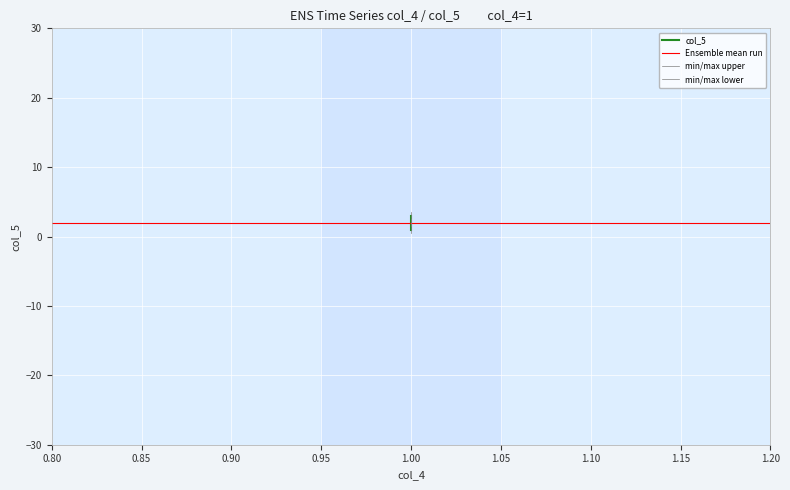

What is the sum of the values at 1 and 1?

4